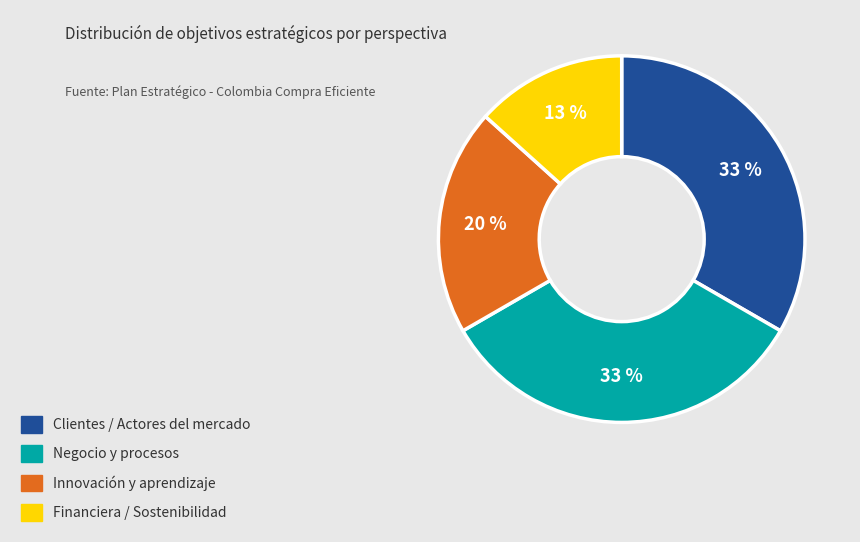

What percentage is the Financiera / Sostenibilidad slice, to the nearest percent?

13%